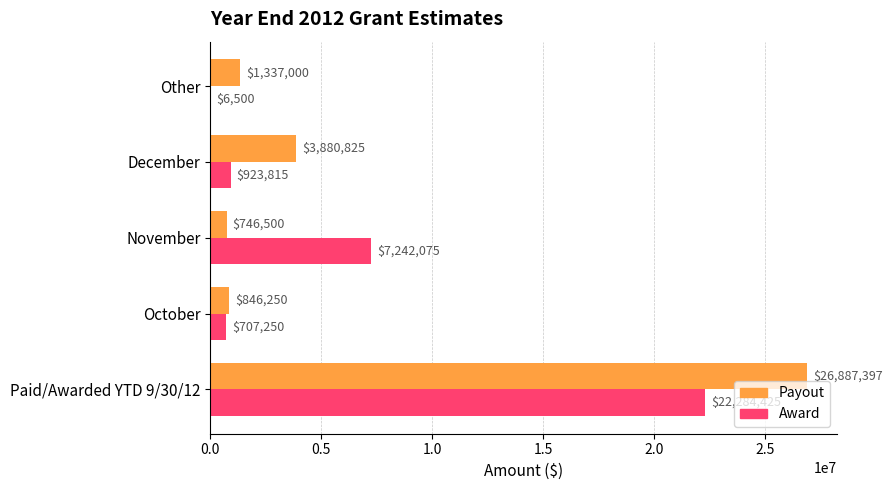

Which series changed the most between Paid/Awarded YTD 9/30/12 and Other?

Payout